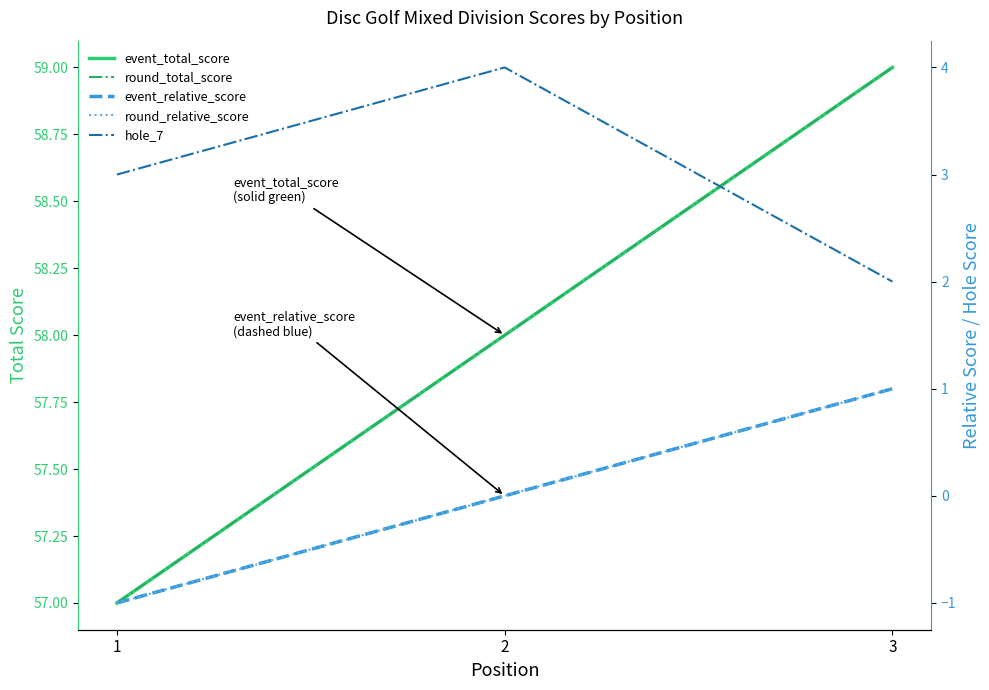

What is the spread (max minus min) of values at 2?

58